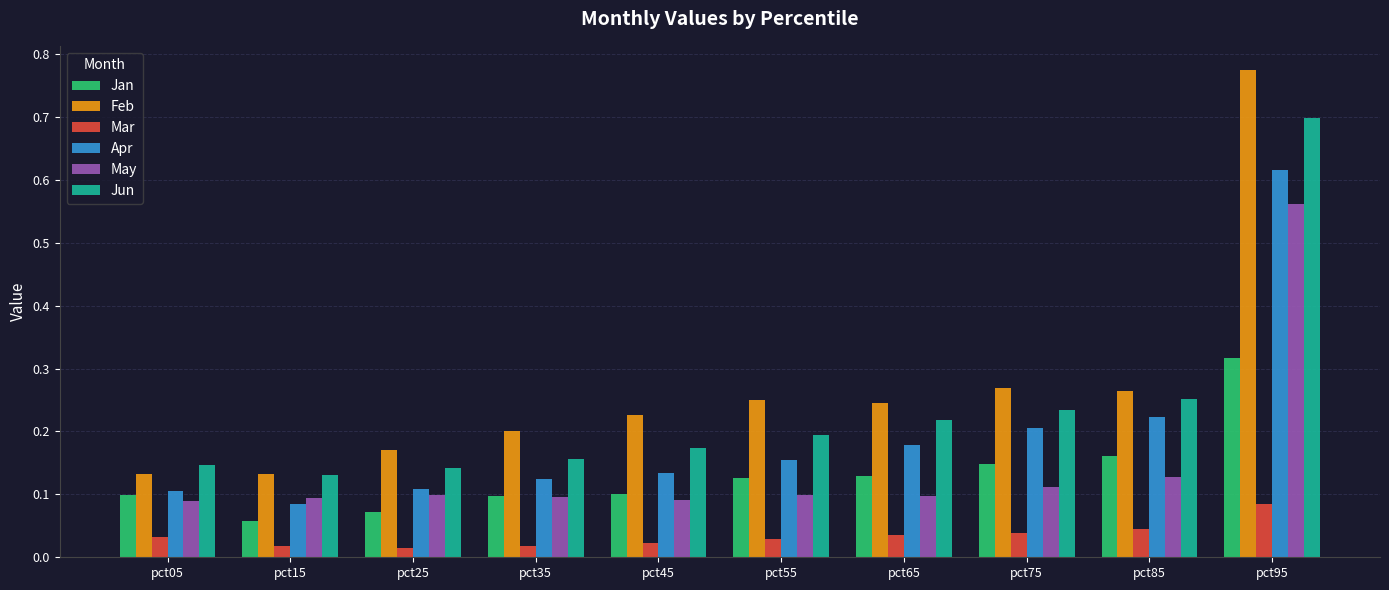

Is the value of Mar at pct25 greater than the value of Feb at pct55?

No